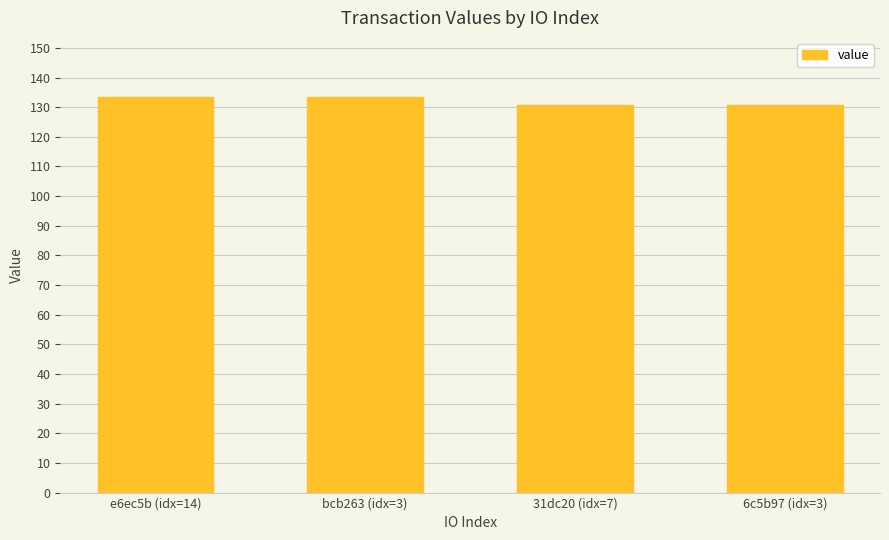

The value at bcb263 (idx=3) is 133.4. True or false?

True